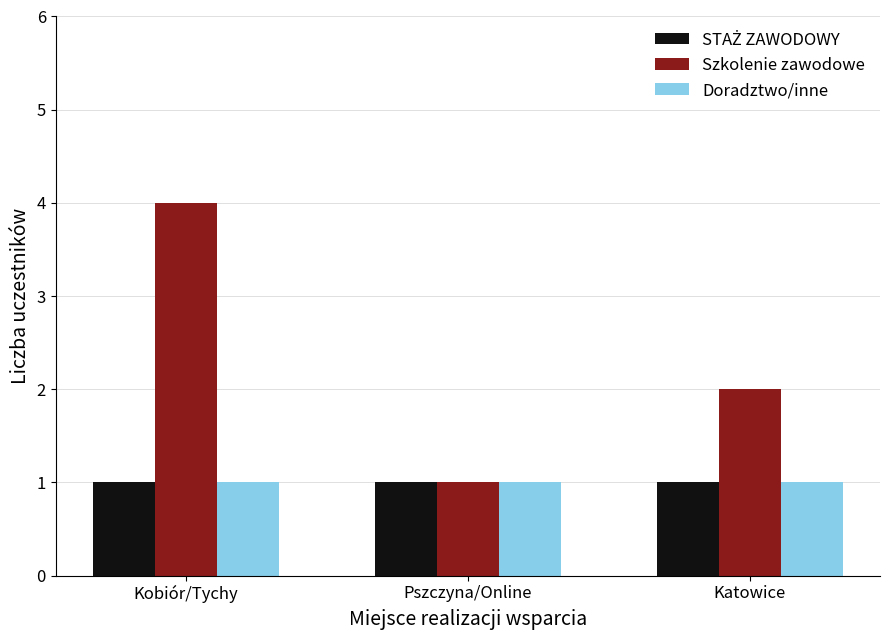

The Szkolenie zawodowe series shows 6 at Kobiór/Tychy. True or false?

False